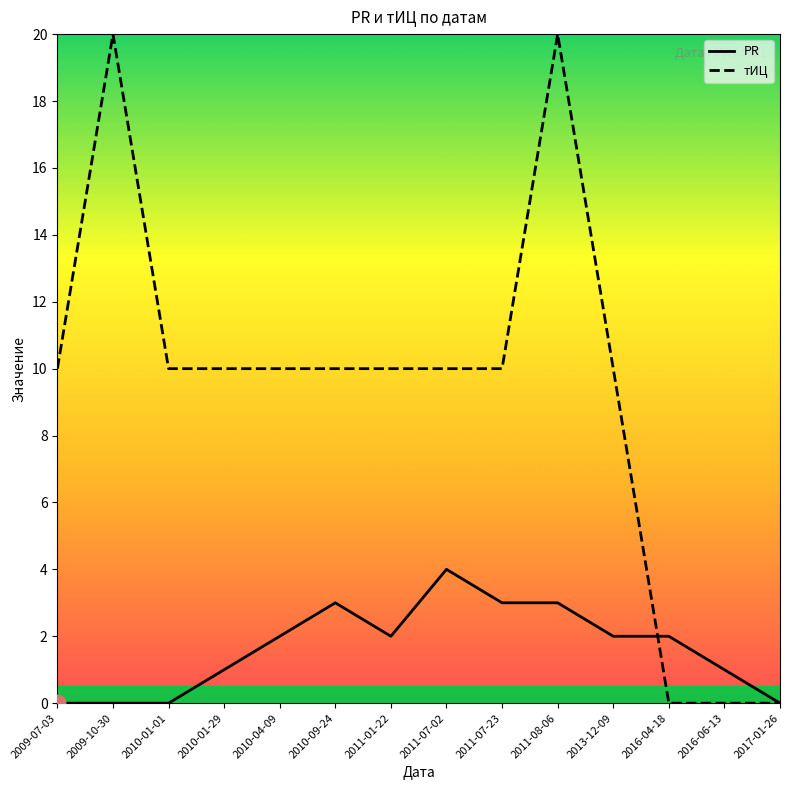

At 2011-01-22, list the series in order from largest to smallest.

тИЦ, PR